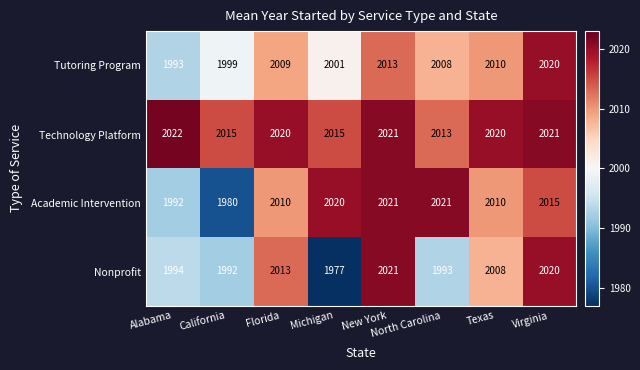

What is the sum of the Tutoring Program values at New York and Alabama?

4006